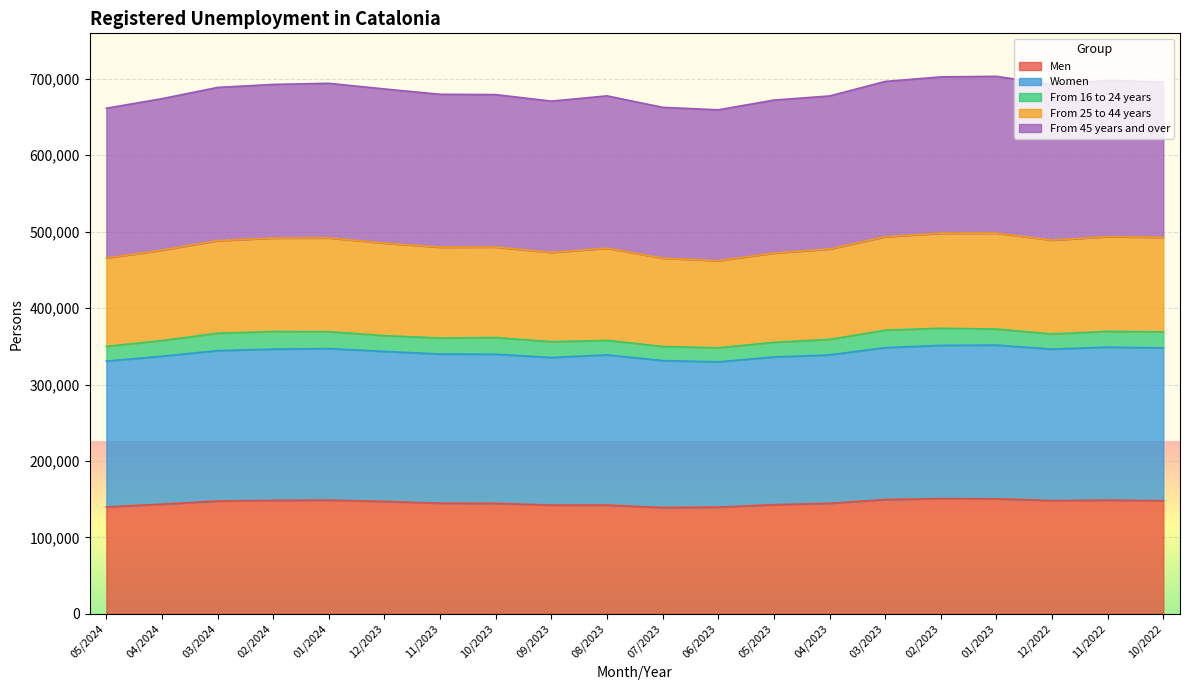

What are all the series names shown in the legend?

Men, Women, From 16 to 24 years, From 25 to 44 years, From 45 years and over